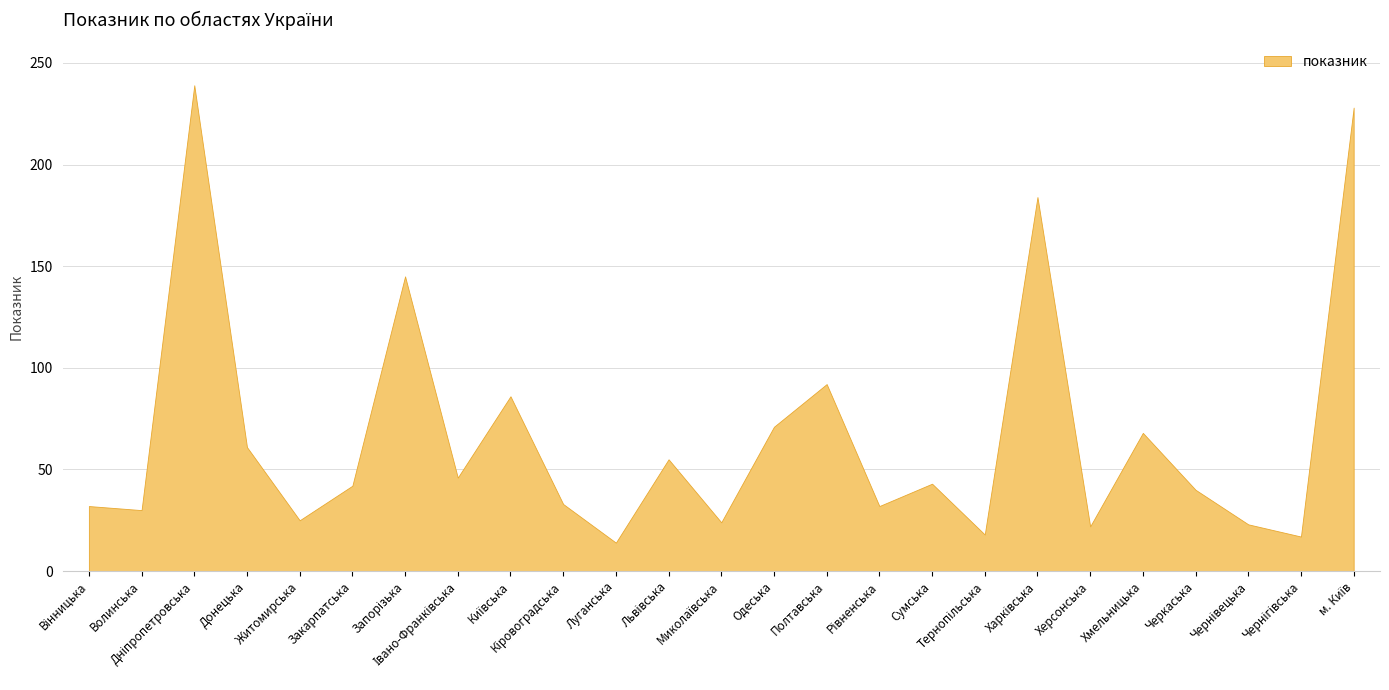

Rank the categories by value from lowest to highest.

Луганська, Чернігівська, Тернопільська, Херсонська, Чернівецька, Миколаївська, Житомирська, Волинська, Вінницька, Рівненська, Кіровоградська, Черкаська, Закарпатська, Сумська, Івано-Франківська, Львівська, Донецька, Хмельницька, Одеська, Київська, Полтавська, Запорізька, Харківська, м. Київ, Дніпропетровська